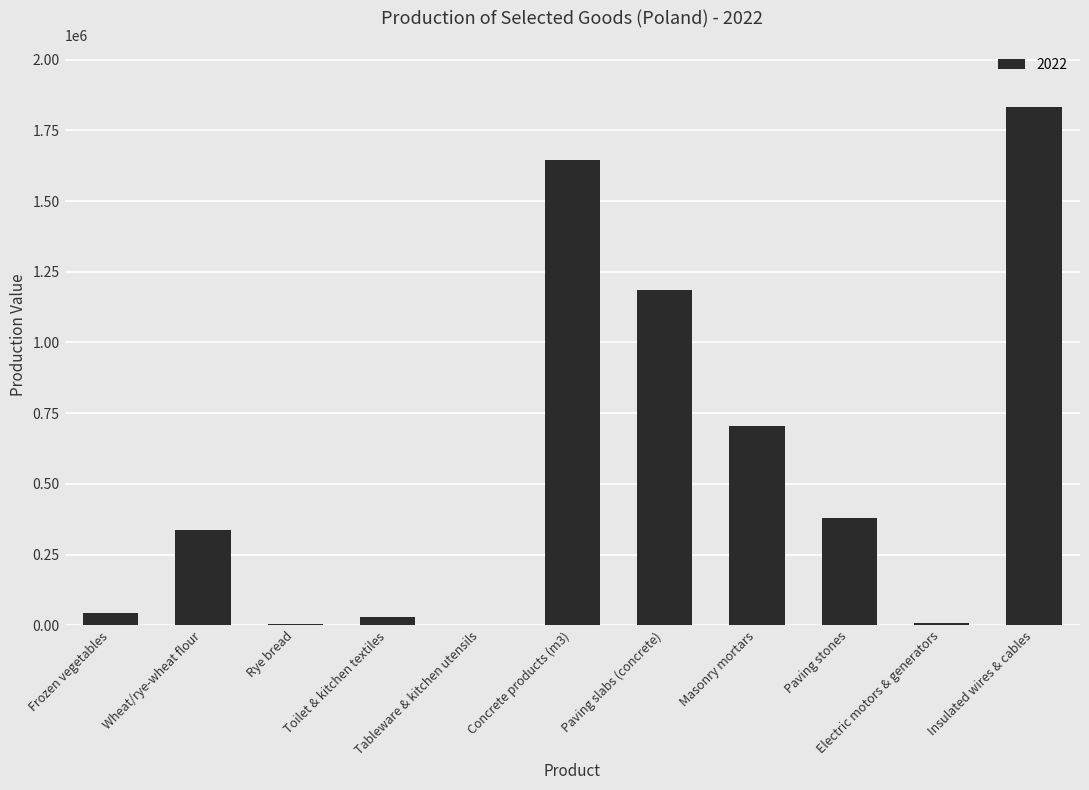

Are the bars horizontal?

No